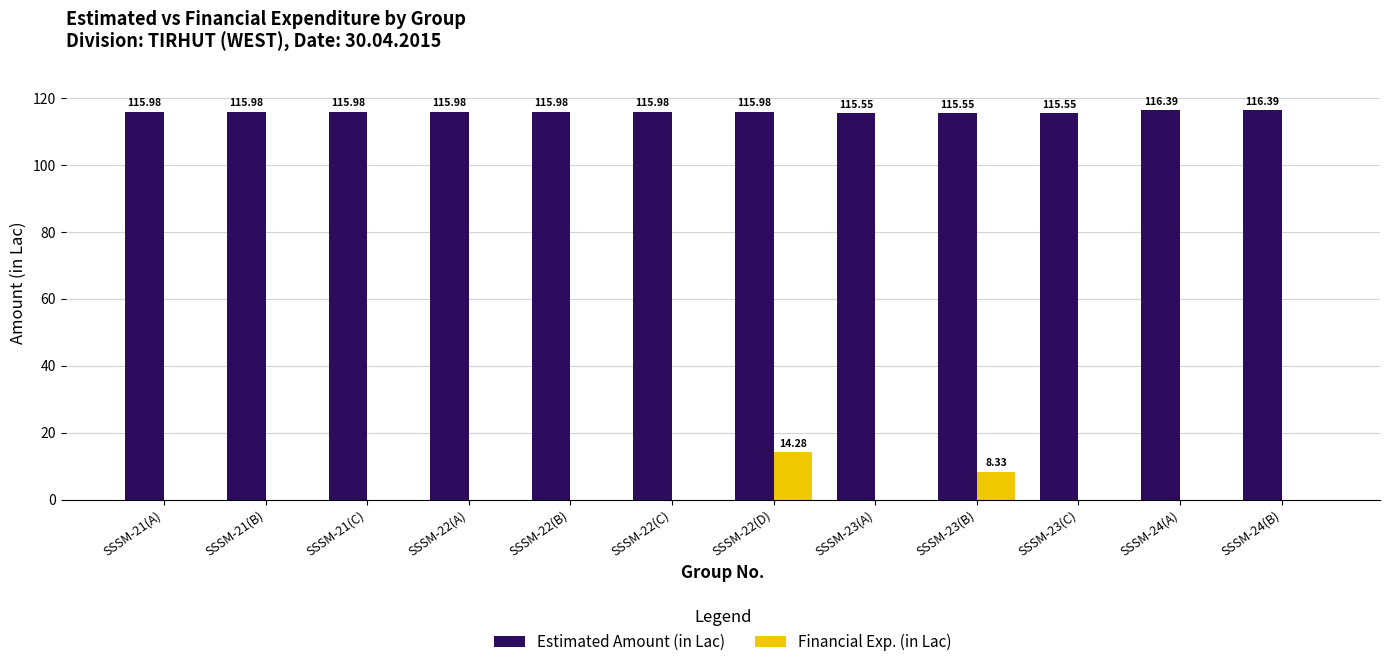

What is the sum of all Financial Exp. (in Lac) values?

22.6